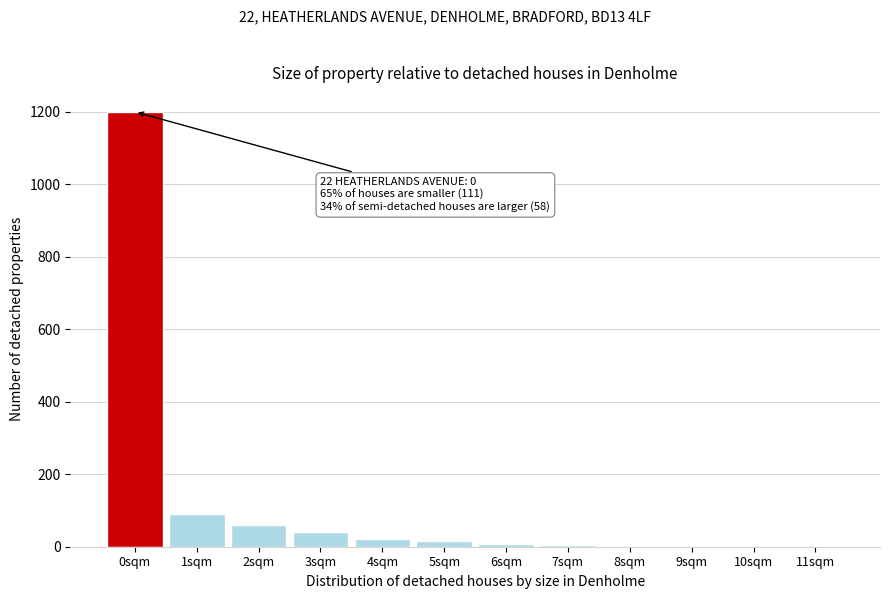

What is the maximum value shown in the chart?

1200